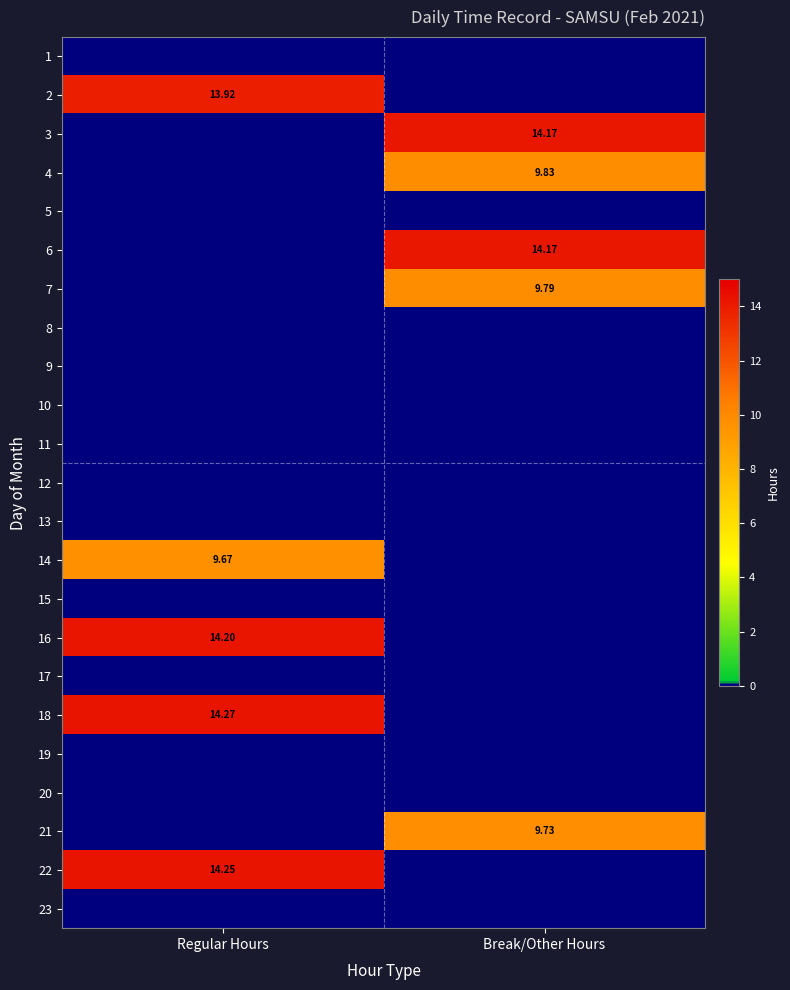

What is the highest value of the 21 series?

9.7